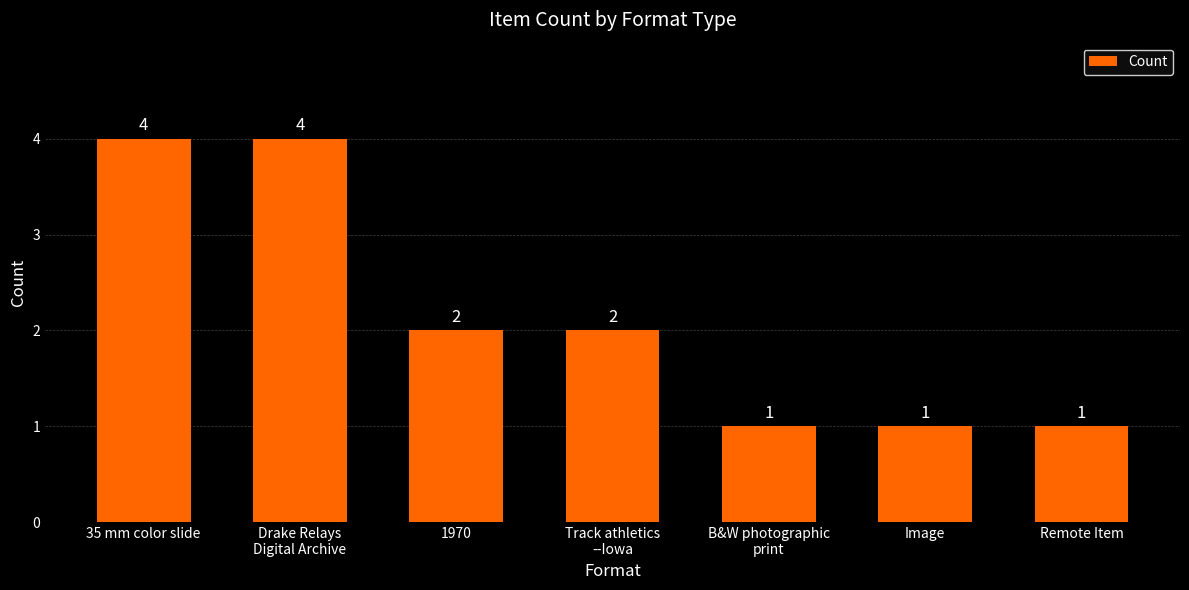

What is the minimum value shown in the chart?

1